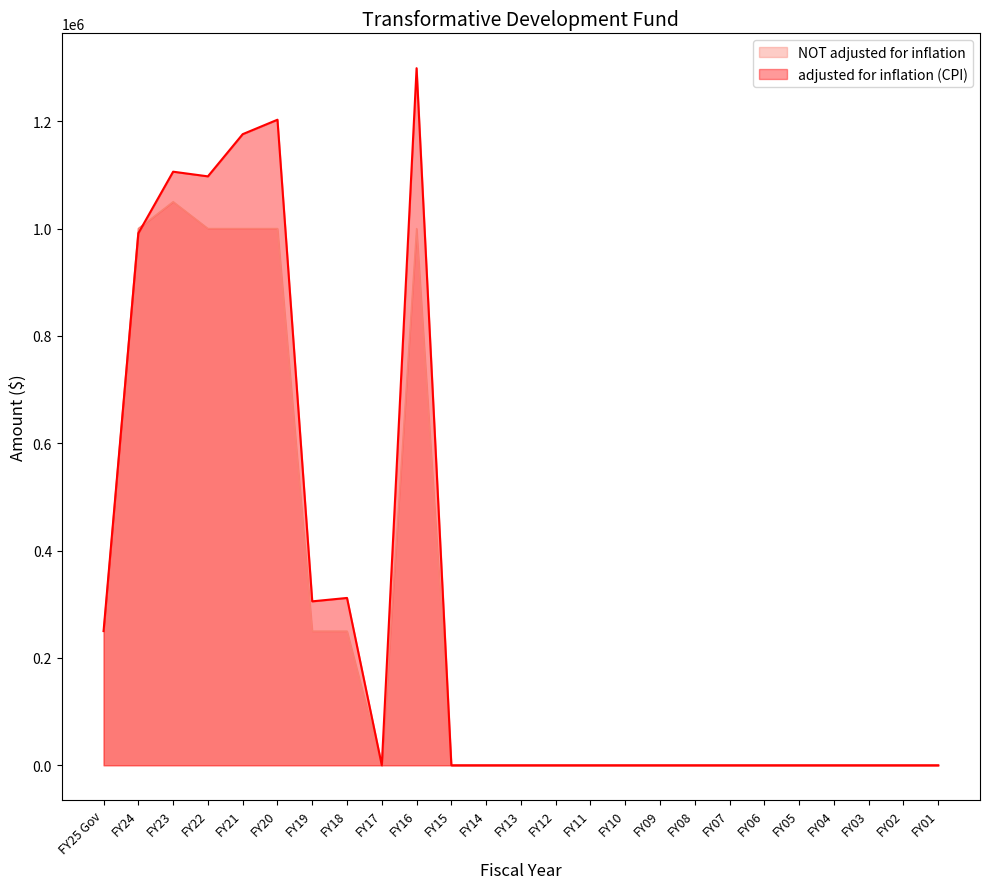

Does the chart display data point markers on the line(s)?

No